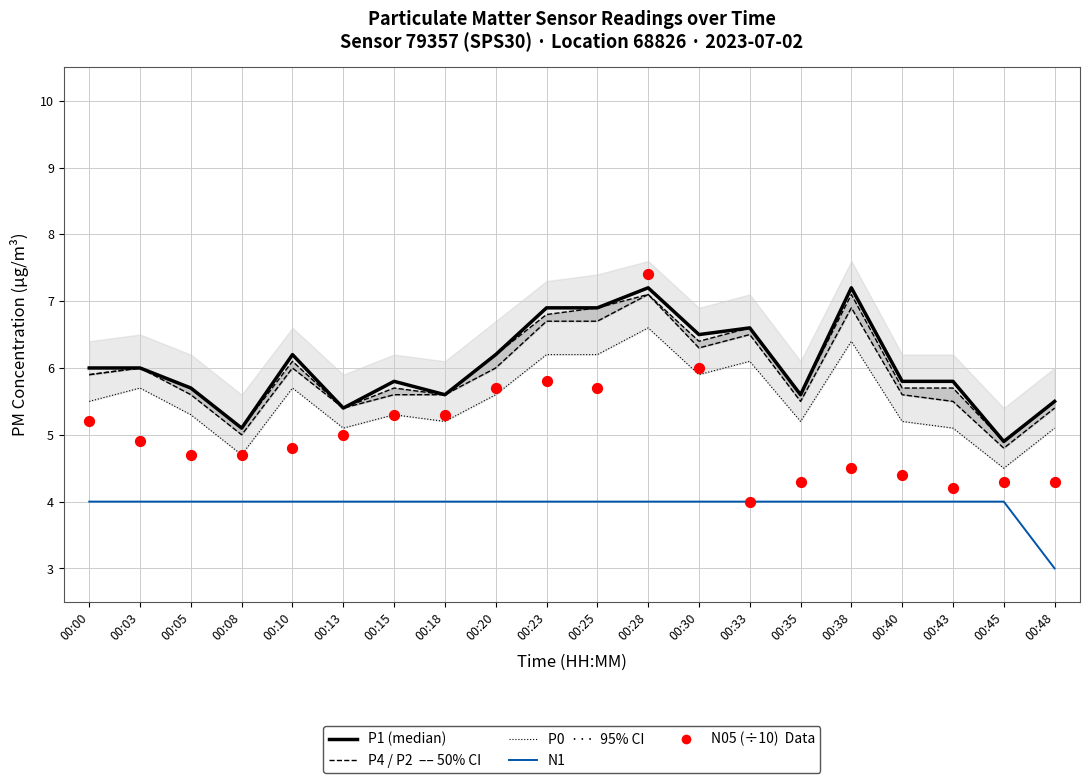

Which series reaches the maximum Y coordinate?

N05 (÷10)